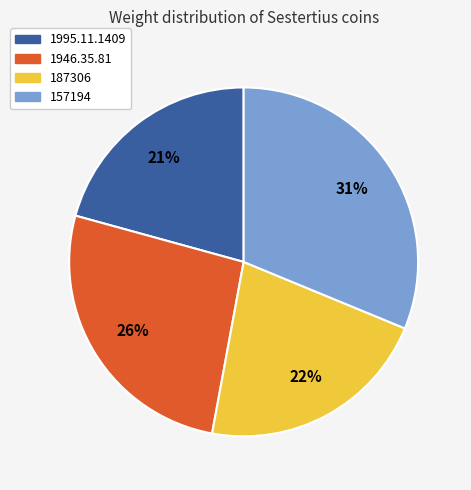

Is it true that 187306 is 28% of the pie?

False